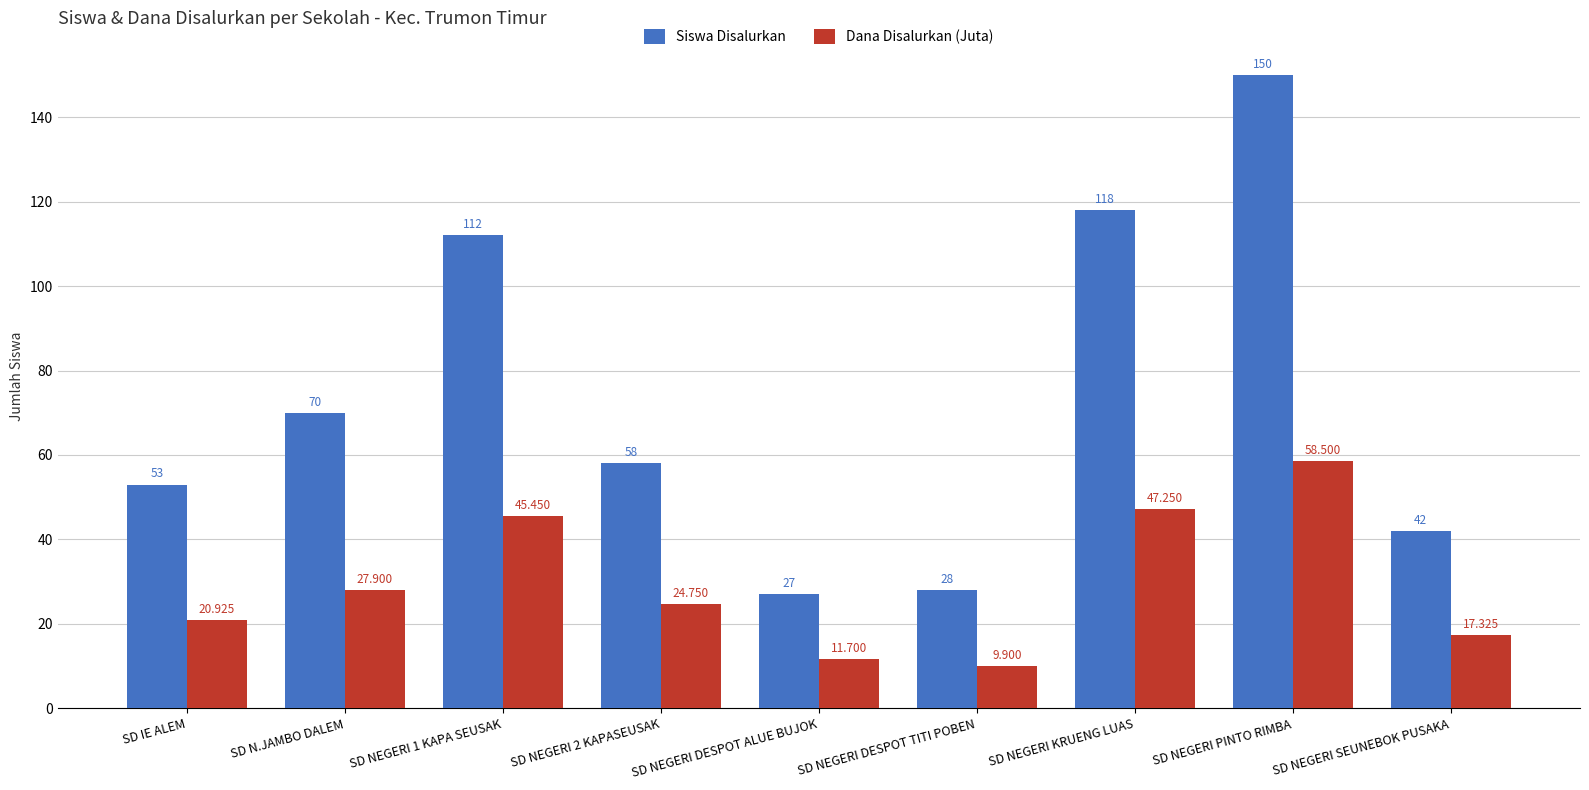

Is it true that Siswa Disalurkan equals 8.7 at SD NEGERI DESPOT TITI POBEN?

False